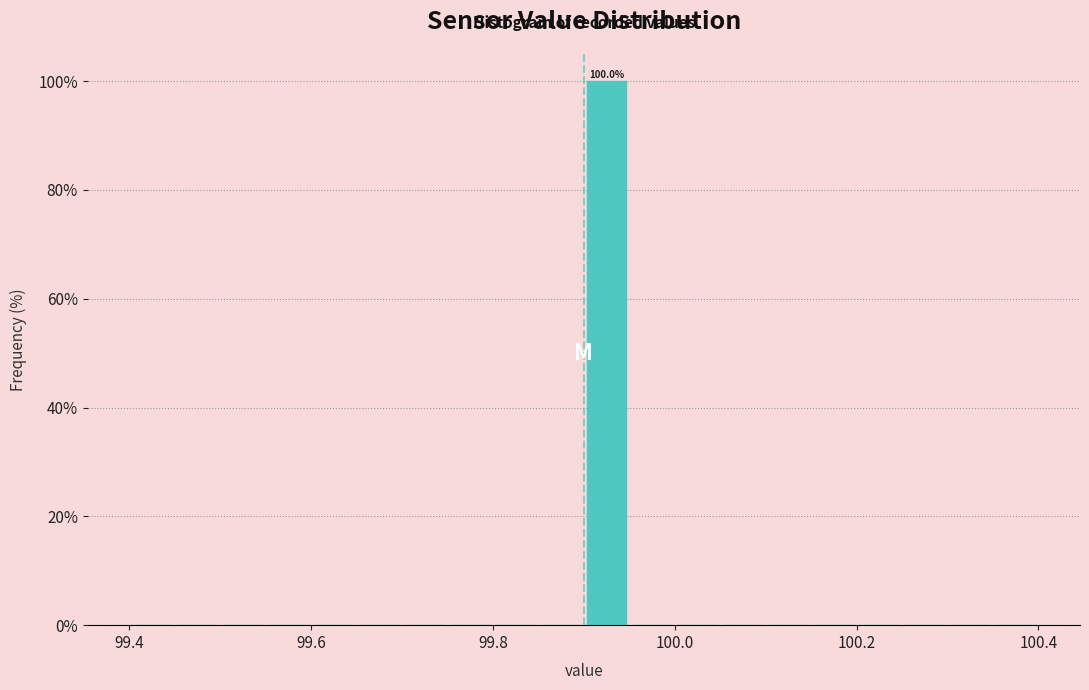

Around what value on the x-axis is the tallest bar? Give the approximate position of its centre, as read against the axis.

99.92